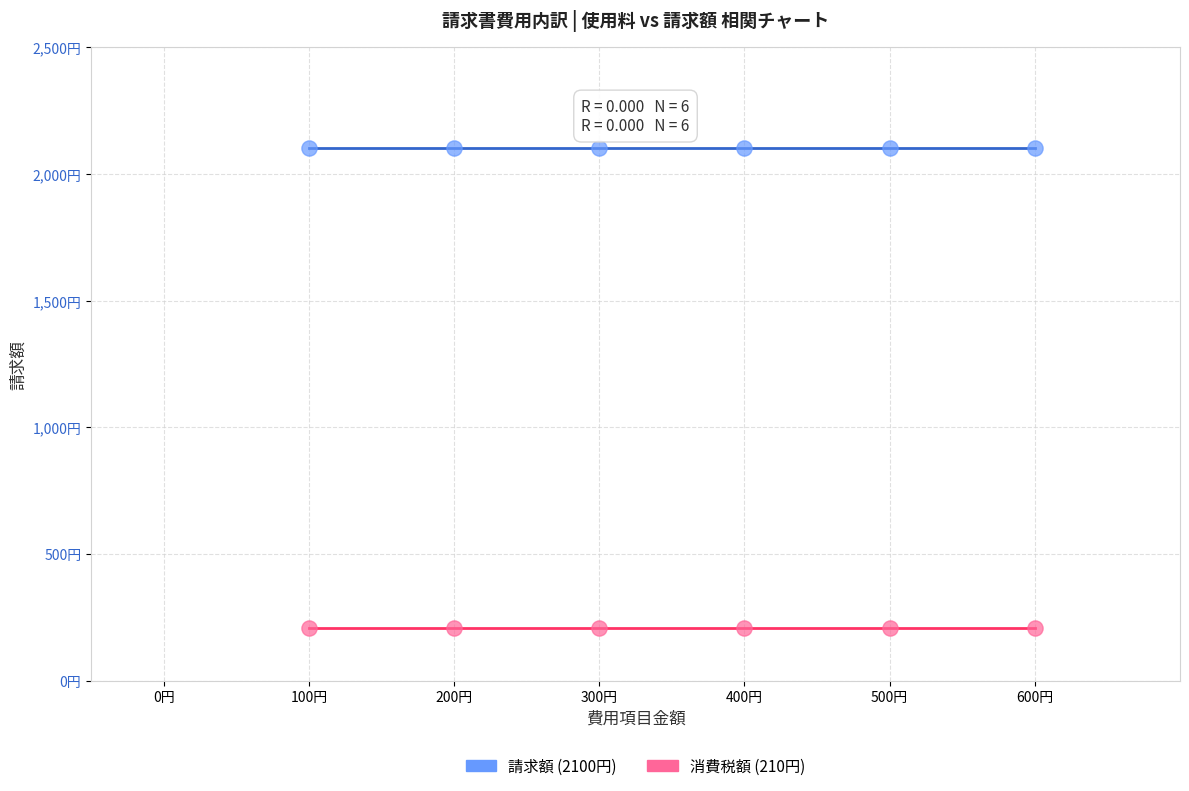

What are all the series names shown in the legend?

請求額 (2100円), 消費税額 (210円)